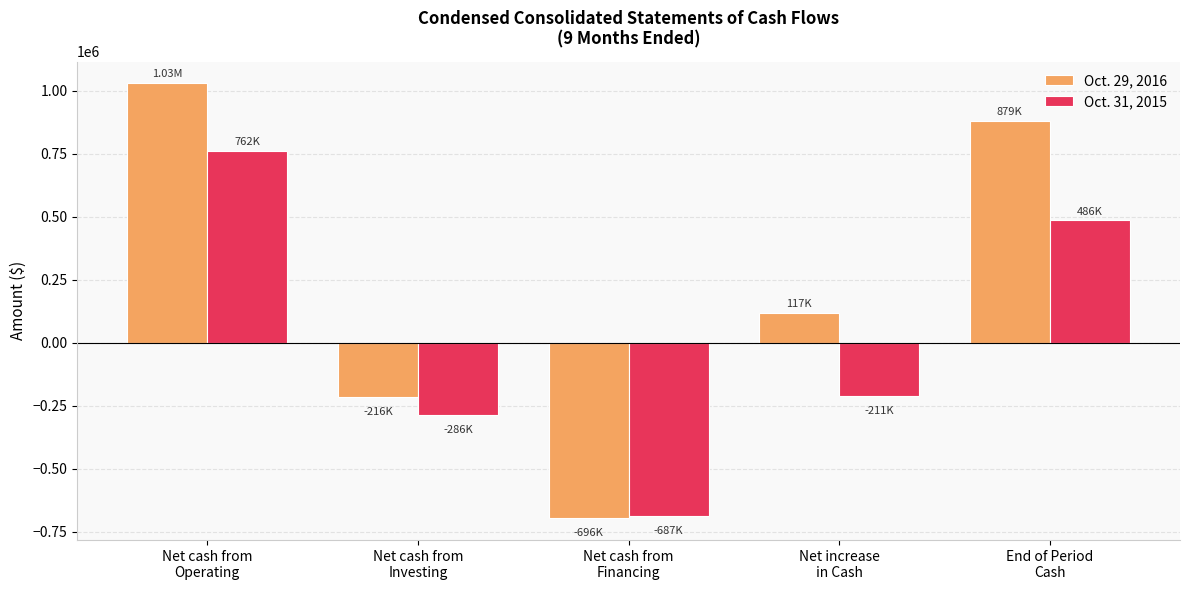

How many bars are there in total?

10